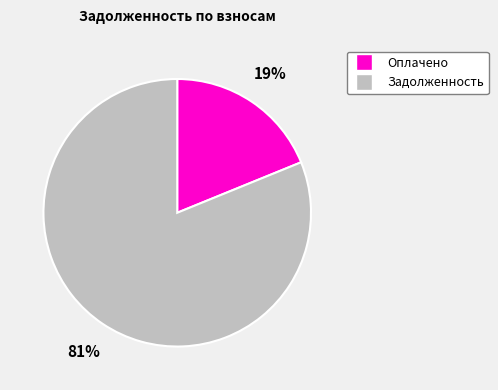

Is there any slice that represents more than half of the pie?

Yes